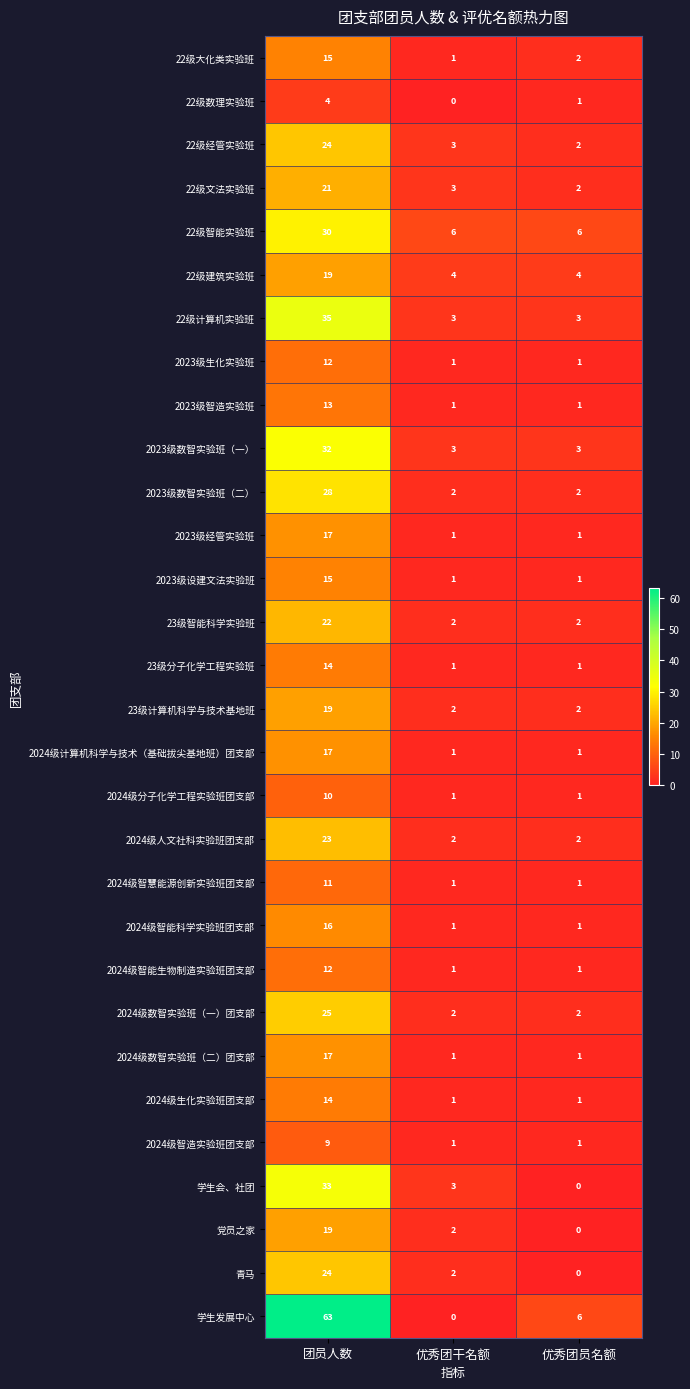

What is the total value across all series at 优秀团员名额?

52